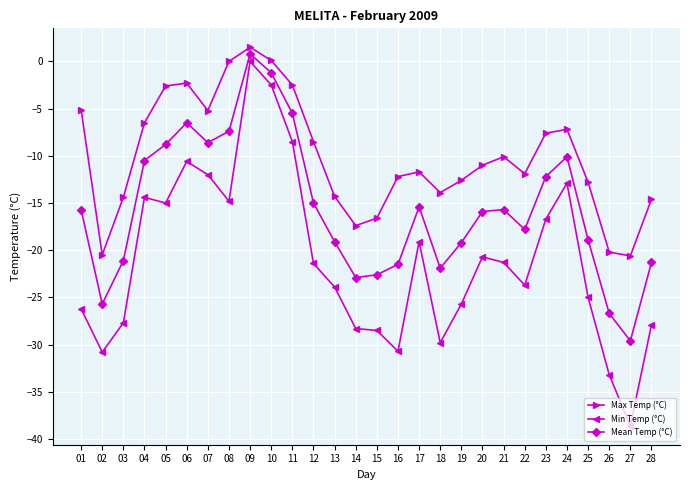

True or false: Mean Temp (°C) has more than 2 interior local peaks.

True